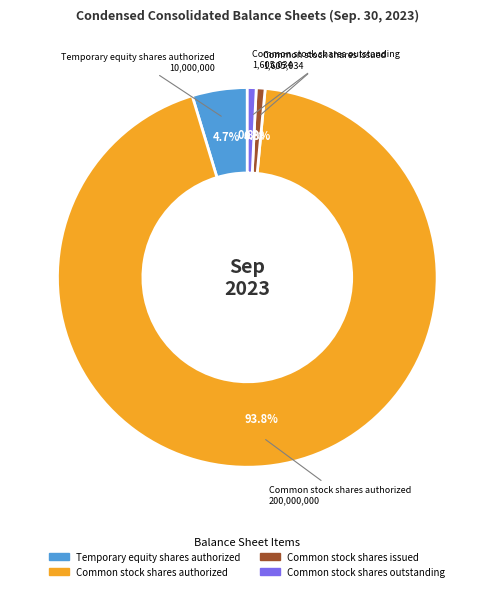

Does any single category account for the majority?

Yes